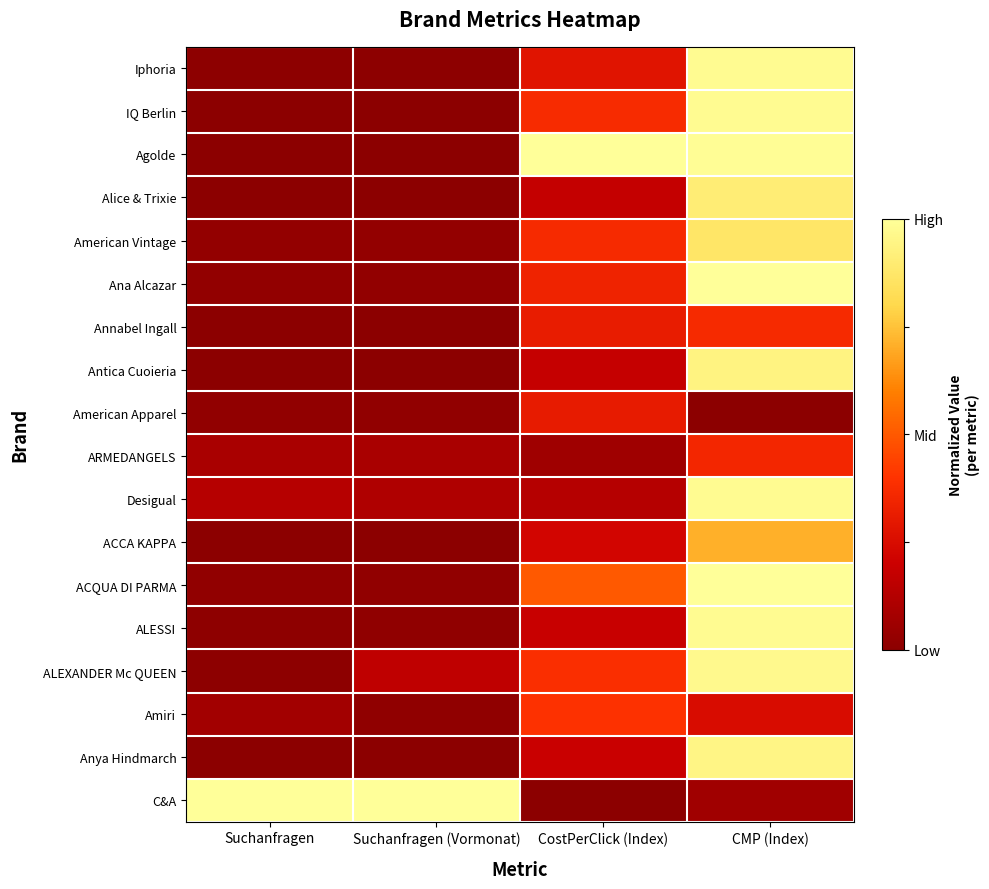

Which has a higher value, CMP (Index) or Suchanfragen?

CMP (Index)